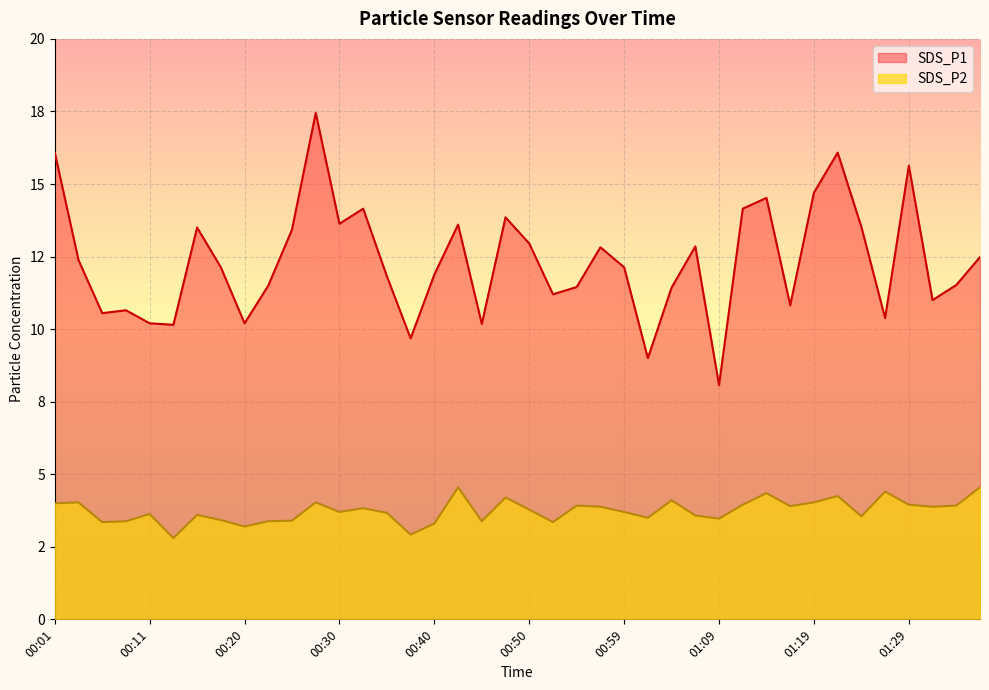

Reading right to left, list all the values displayed in this chart.

SDS_P1: 01:36=12.5	01:34=11.5	01:31=11.0	01:29=15.6	01:27=10.4	01:24=13.5	01:22=16.1	01:19=14.7	01:17=10.8	01:14=14.5	01:12=14.2	01:09=8.1	01:07=12.8	01:04=11.4	01:02=9.0	00:59=12.1	00:57=12.8	00:54=11.4	00:52=11.2	00:50=12.9	00:47=13.8	00:45=10.2	00:42=13.6	00:40=11.9	00:37=9.7	00:35=11.8	00:32=14.2	00:30=13.6	00:28=17.4	00:25=13.4	00:23=11.5	00:20=10.2	00:18=12.1	00:15=13.5	00:13=10.2	00:11=10.2	00:08=10.7	00:06=10.6	00:03=12.4	00:01=16.1
SDS_P2: 01:36=4.5	01:34=3.9	01:31=3.9	01:29=4.0	01:27=4.4	01:24=3.5	01:22=4.2	01:19=4.0	01:17=3.9	01:14=4.3	01:12=4.0	01:09=3.5	01:07=3.6	01:04=4.1	01:02=3.5	00:59=3.7	00:57=3.9	00:54=3.9	00:52=3.4	00:50=3.8	00:47=4.2	00:45=3.4	00:42=4.5	00:40=3.3	00:37=2.9	00:35=3.7	00:32=3.8	00:30=3.7	00:28=4.0	00:25=3.4	00:23=3.4	00:20=3.2	00:18=3.4	00:15=3.6	00:13=2.8	00:11=3.6	00:08=3.4	00:06=3.4	00:03=4.0	00:01=4.0